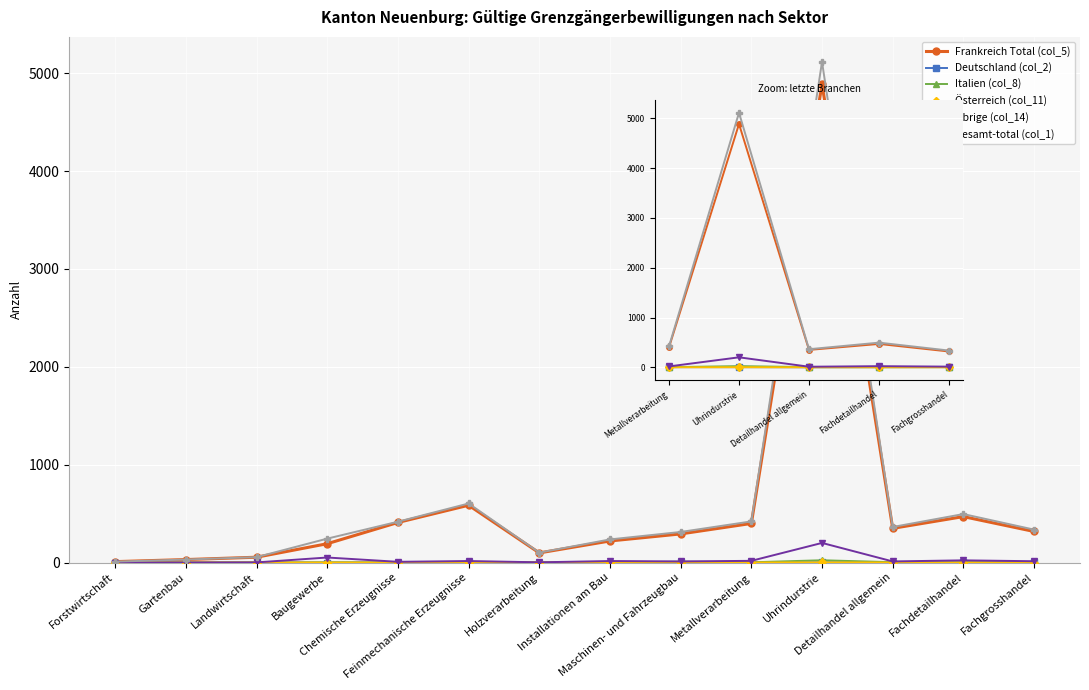

List the series in order of their peak value, highest first.

Gesamt-total (col_1), Frankreich Total (col_5), Übrige (col_14), Italien (col_8), Deutschland (col_2), Österreich (col_11)